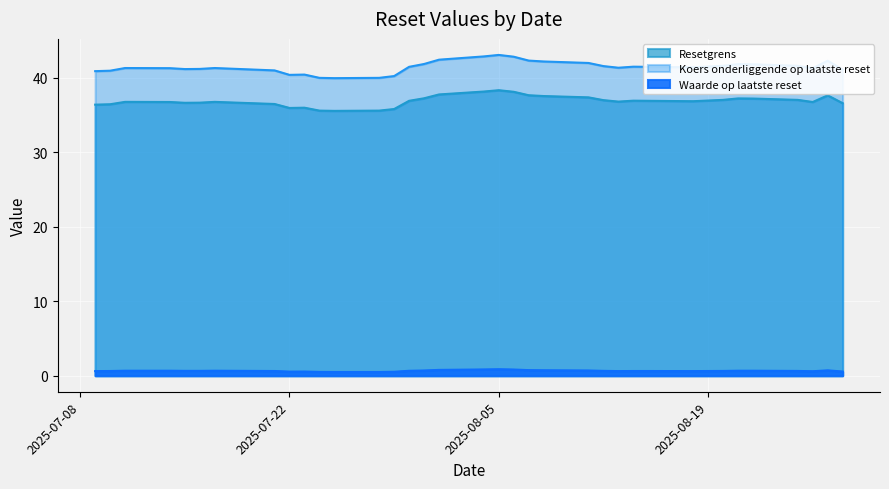

Read the Waarde op laatste reset value at 15.

0.8